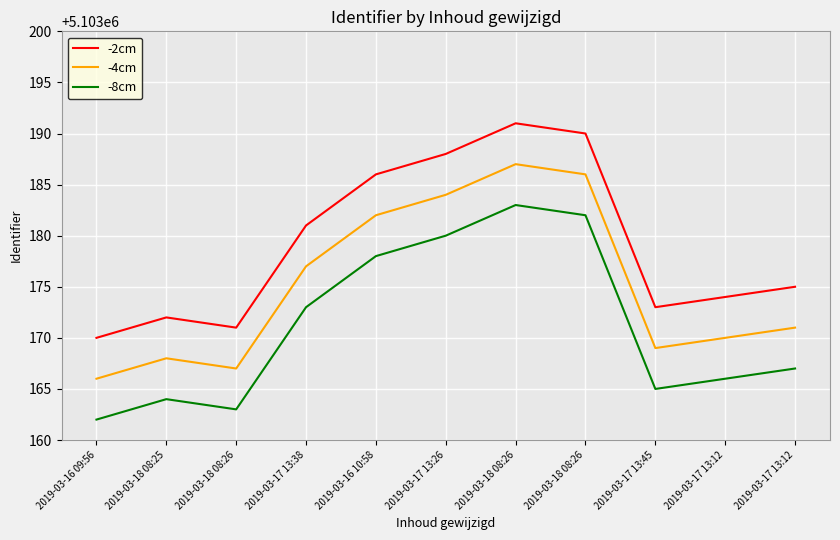

Reading left to right, list all the values displayed in this chart.

-2cm: 2019-03-16 09:56=5103170	2019-03-18 08:25=5103172	2019-03-18 08:26=5103171	2019-03-17 13:38=5103181	2019-03-16 10:58=5103186	2019-03-17 13:26=5103188	2019-03-18 08:26=5103191	2019-03-18 08:26=5103190	2019-03-17 13:45=5103173	2019-03-17 13:12=5103174	2019-03-17 13:12=5103175
-4cm: 2019-03-16 09:56=5103166	2019-03-18 08:25=5103168	2019-03-18 08:26=5103167	2019-03-17 13:38=5103177	2019-03-16 10:58=5103182	2019-03-17 13:26=5103184	2019-03-18 08:26=5103187	2019-03-18 08:26=5103186	2019-03-17 13:45=5103169	2019-03-17 13:12=5103170	2019-03-17 13:12=5103171
-8cm: 2019-03-16 09:56=5103162	2019-03-18 08:25=5103164	2019-03-18 08:26=5103163	2019-03-17 13:38=5103173	2019-03-16 10:58=5103178	2019-03-17 13:26=5103180	2019-03-18 08:26=5103183	2019-03-18 08:26=5103182	2019-03-17 13:45=5103165	2019-03-17 13:12=5103166	2019-03-17 13:12=5103167